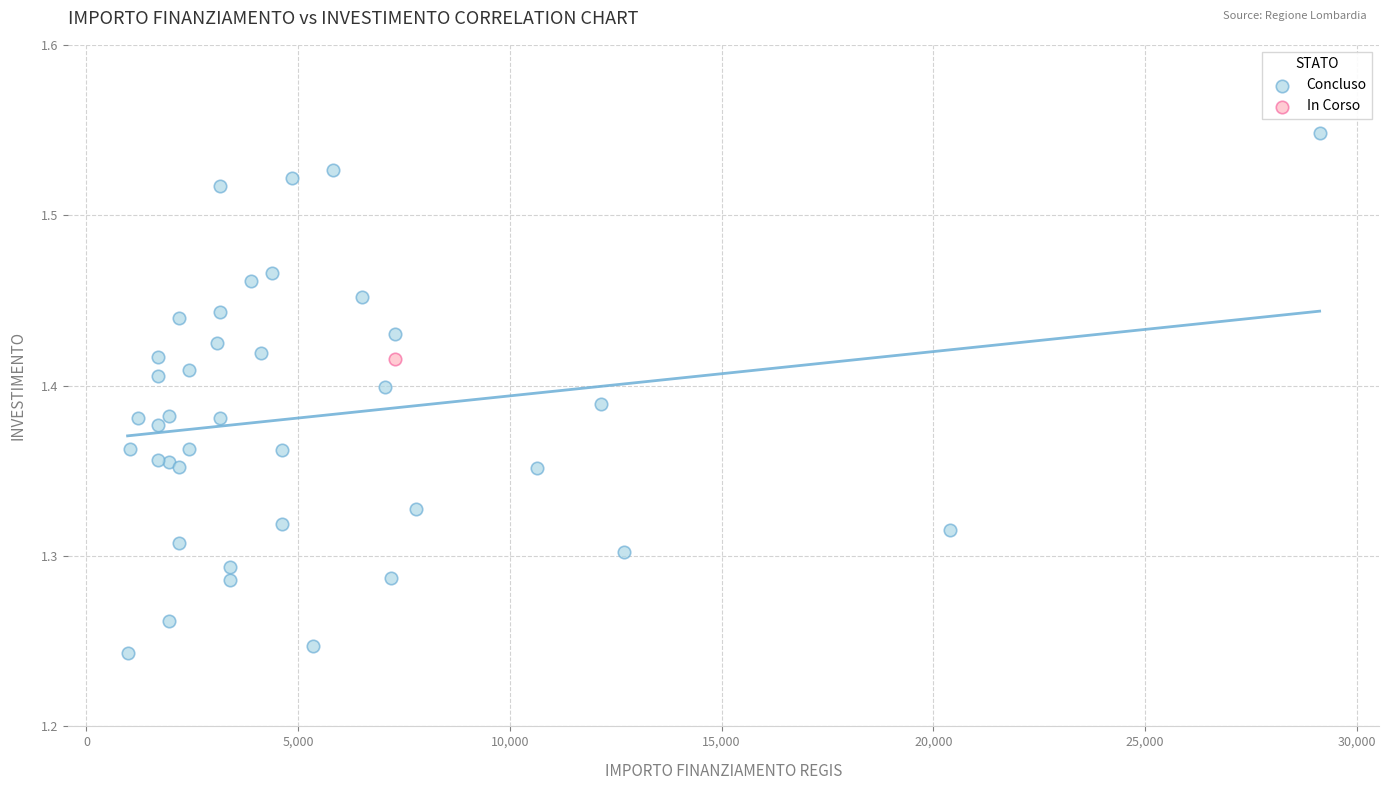

What are all the series names shown in the legend?

Concluso, In Corso